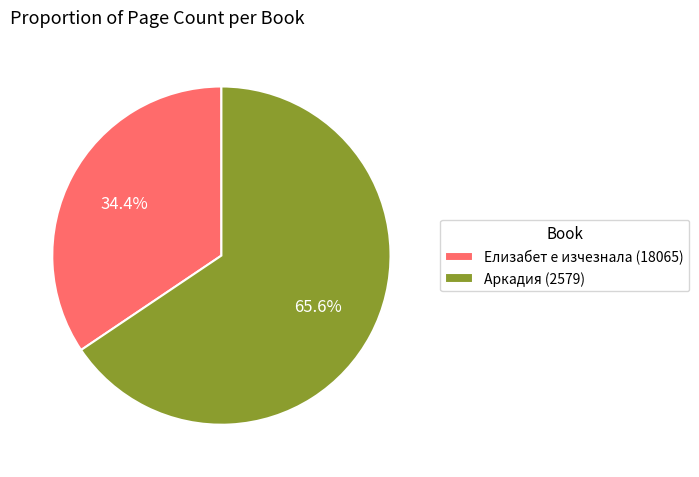

What portion of the pie excludes Аркадия (2579)?

34.4%